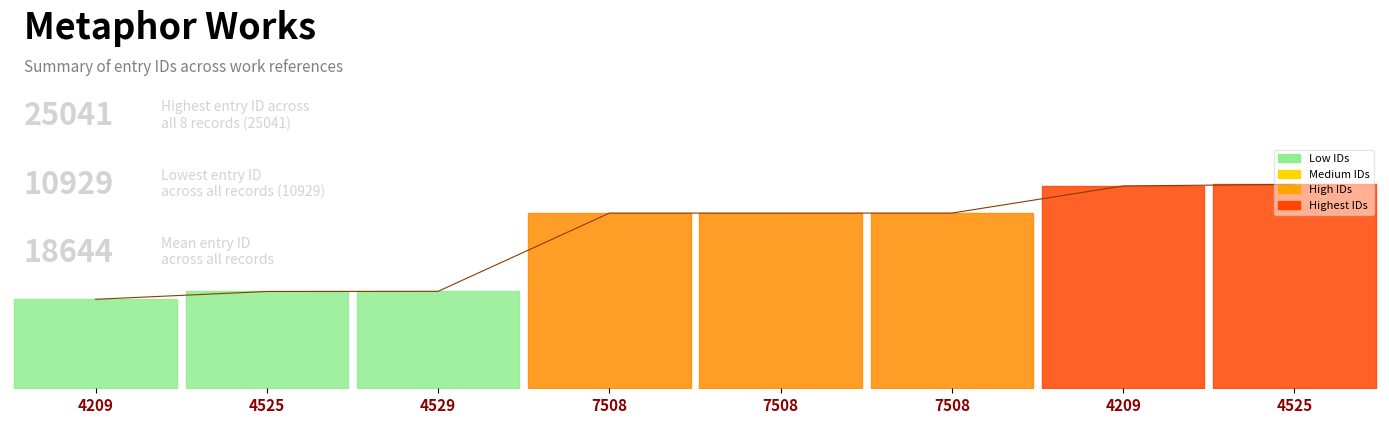

Does the chart display data point markers on the line(s)?

No